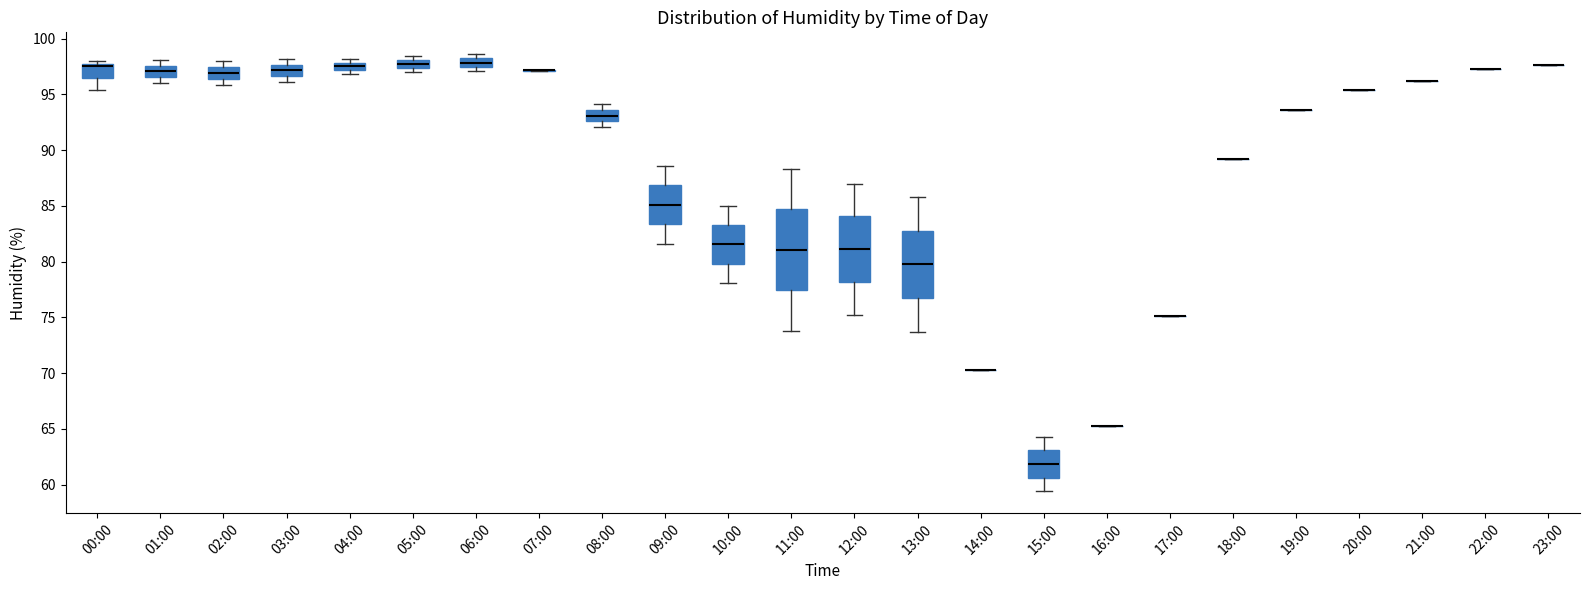

Comparing the boxes themselves (not the whiskers), which one is the tallest?

11:00